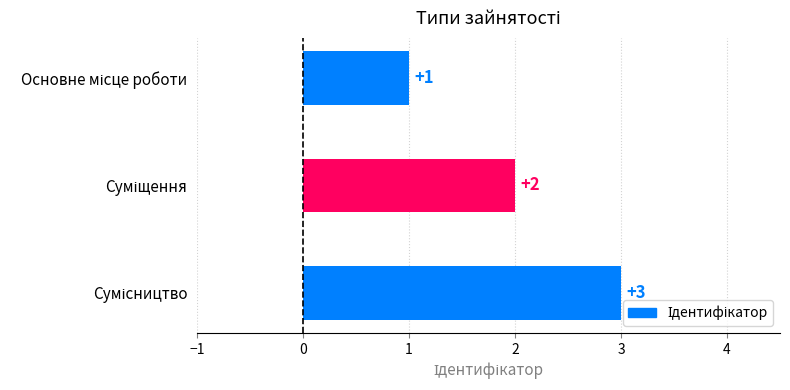

Count the values in the range 1 to 3.

3